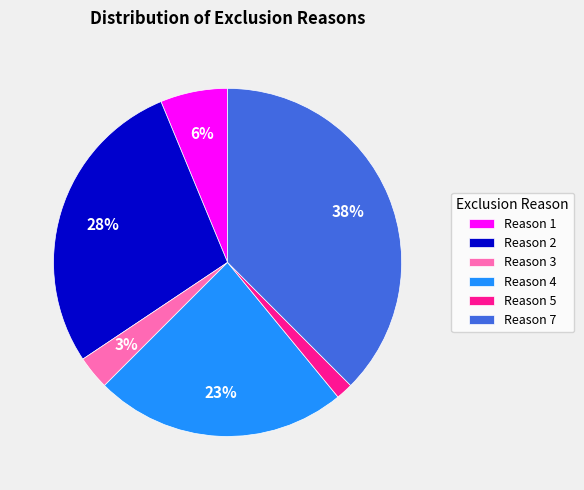

To the nearest percent, what is the combined percentage of Reason 3 and Reason 2?

31%